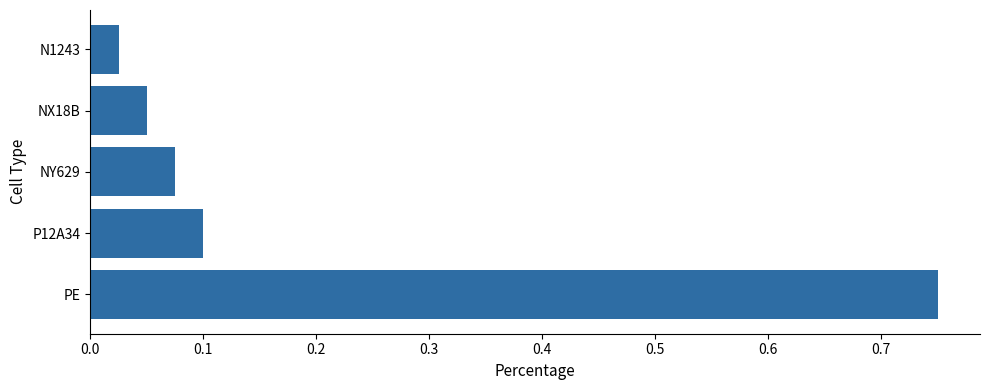

Is it true that the value at P12A34 is 0.1?

True